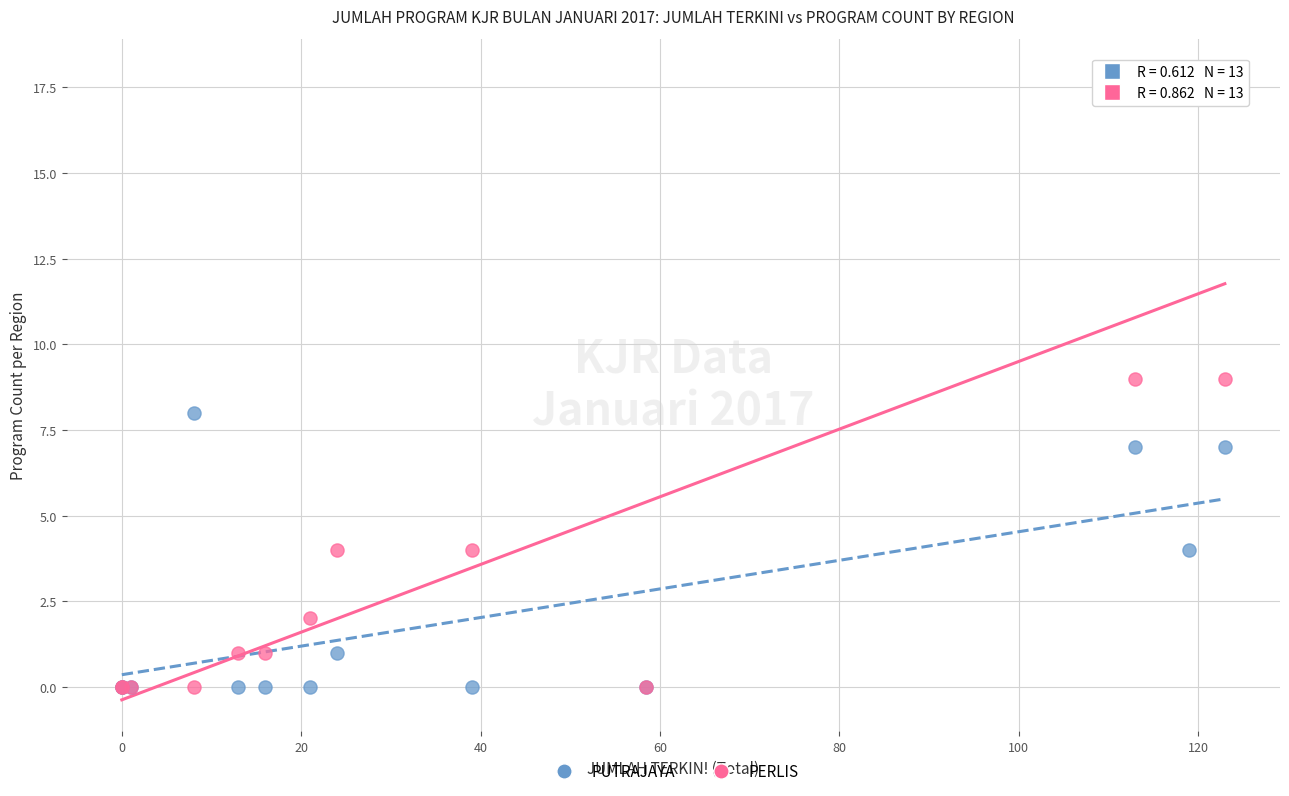

What are all the series names shown in the legend?

PUTRAJAYA, PERLIS